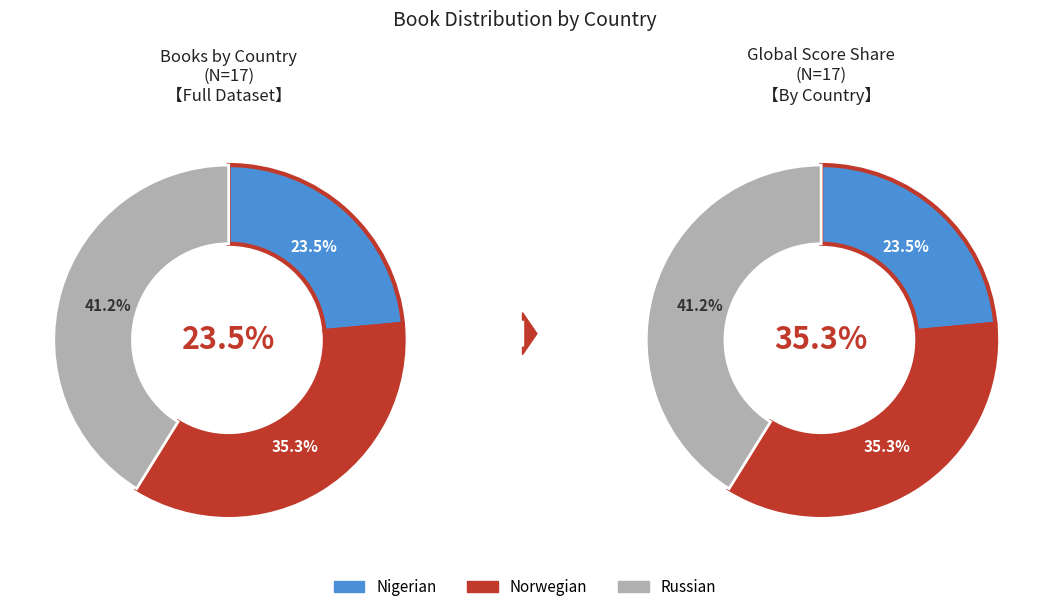

Rank the categories by value from highest to lowest.

Russian, Norwegian, Nigerian